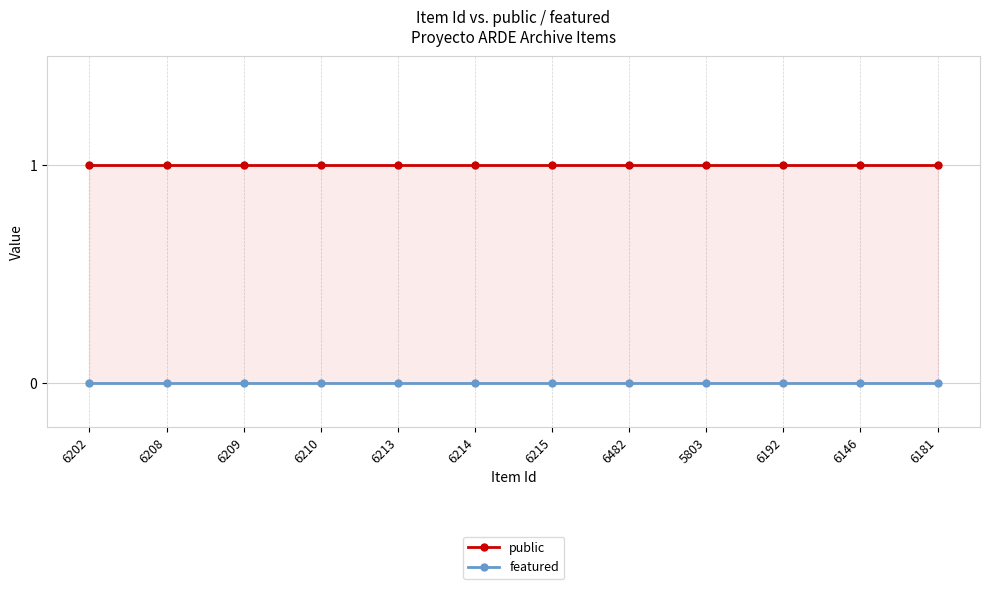

Is the value of public at 6482 greater than the value of featured at 6202?

Yes